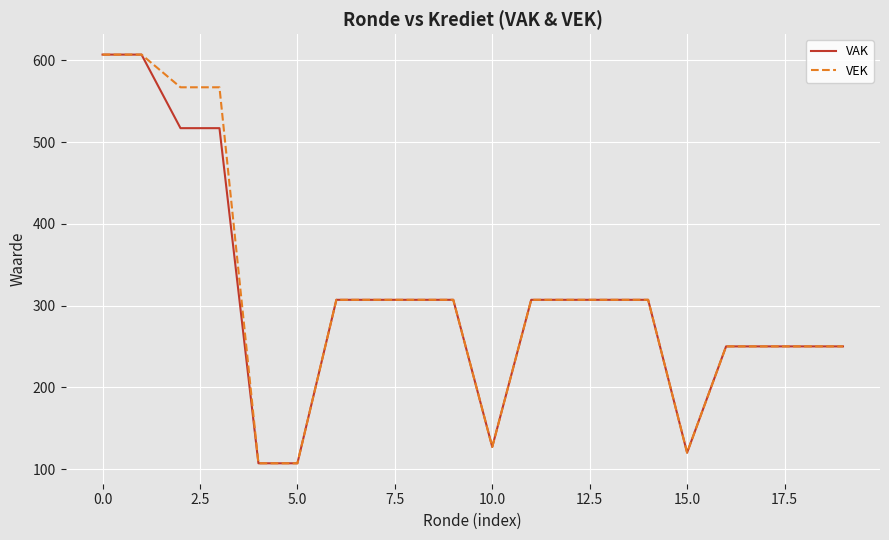

Count the VAK values in the range 250 to 307.

12